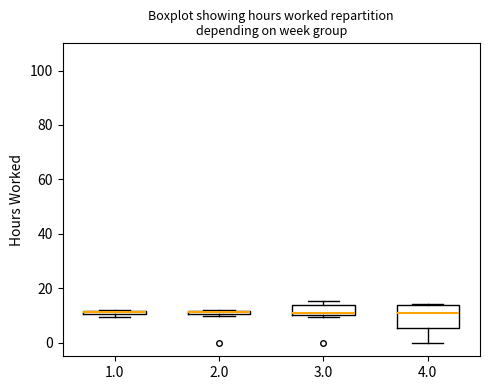

Which box is the tallest, from its lower edge to its upper edge?

4.0